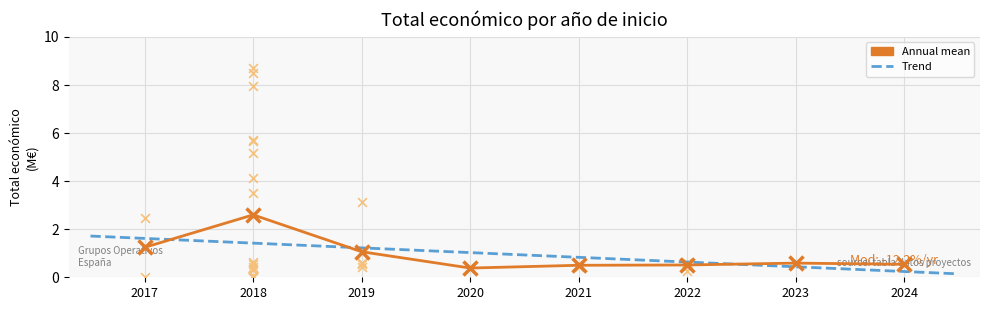

Which has a higher value, 2018 or 2018?

2018